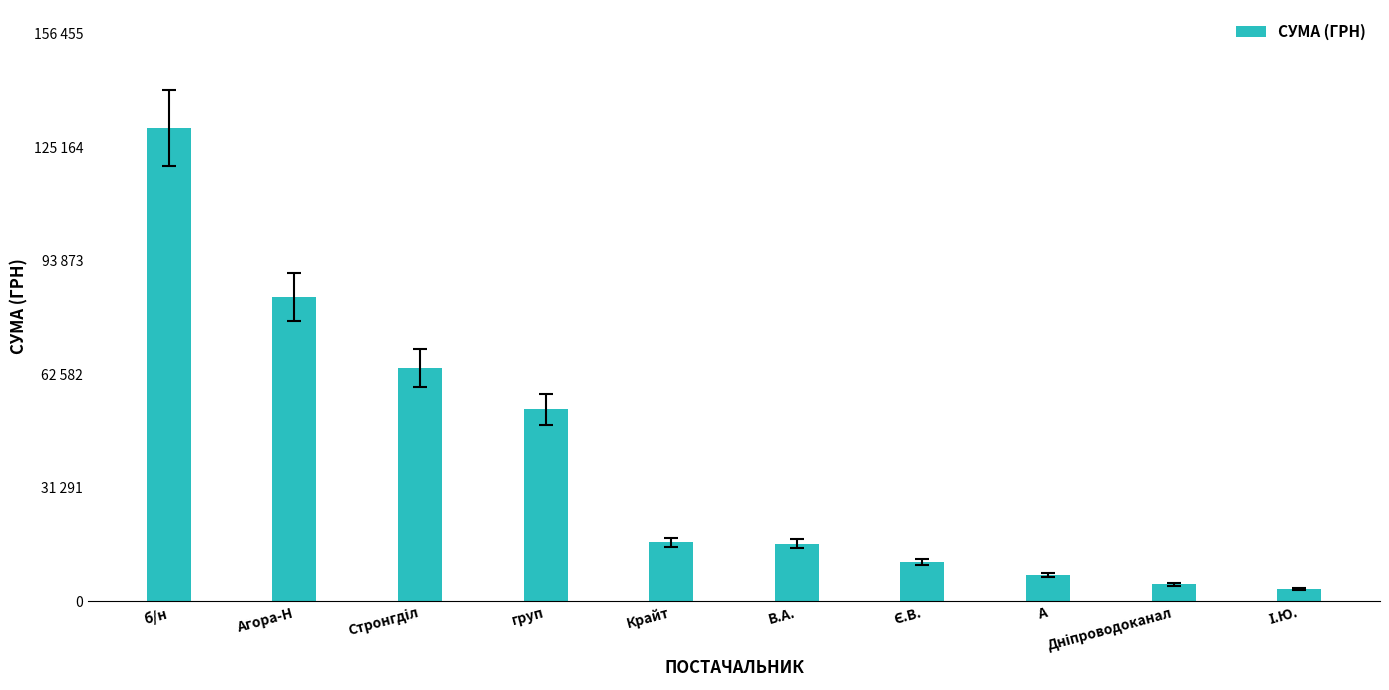

Is it true that the value at Стронгділ is 109839.4?

False